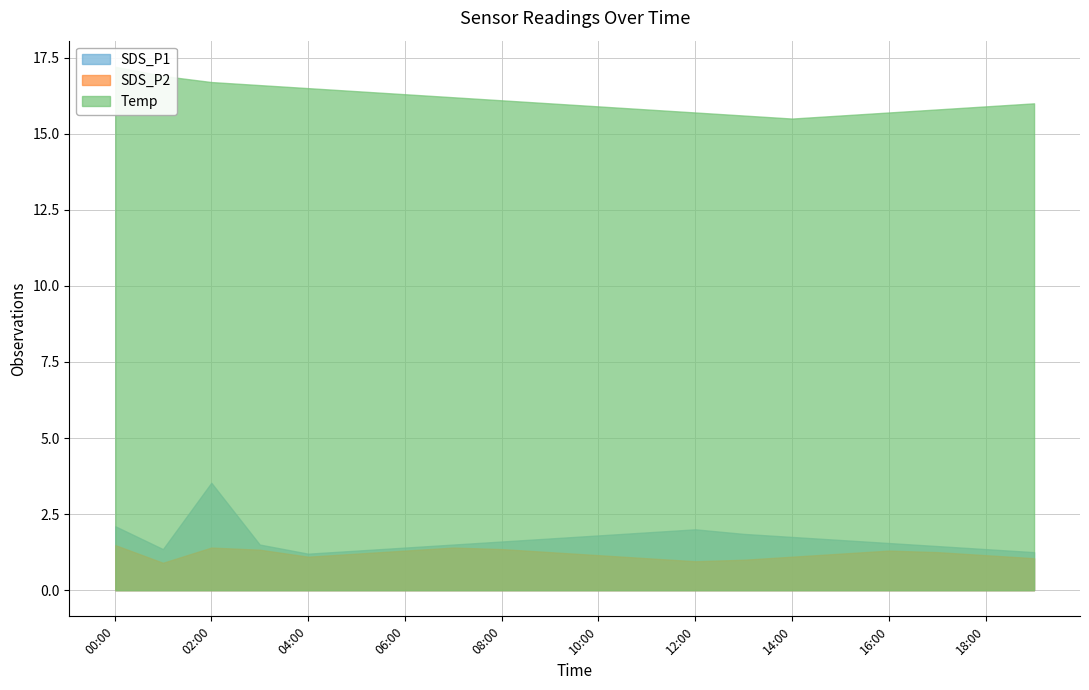

How many series are shown in this chart?

3